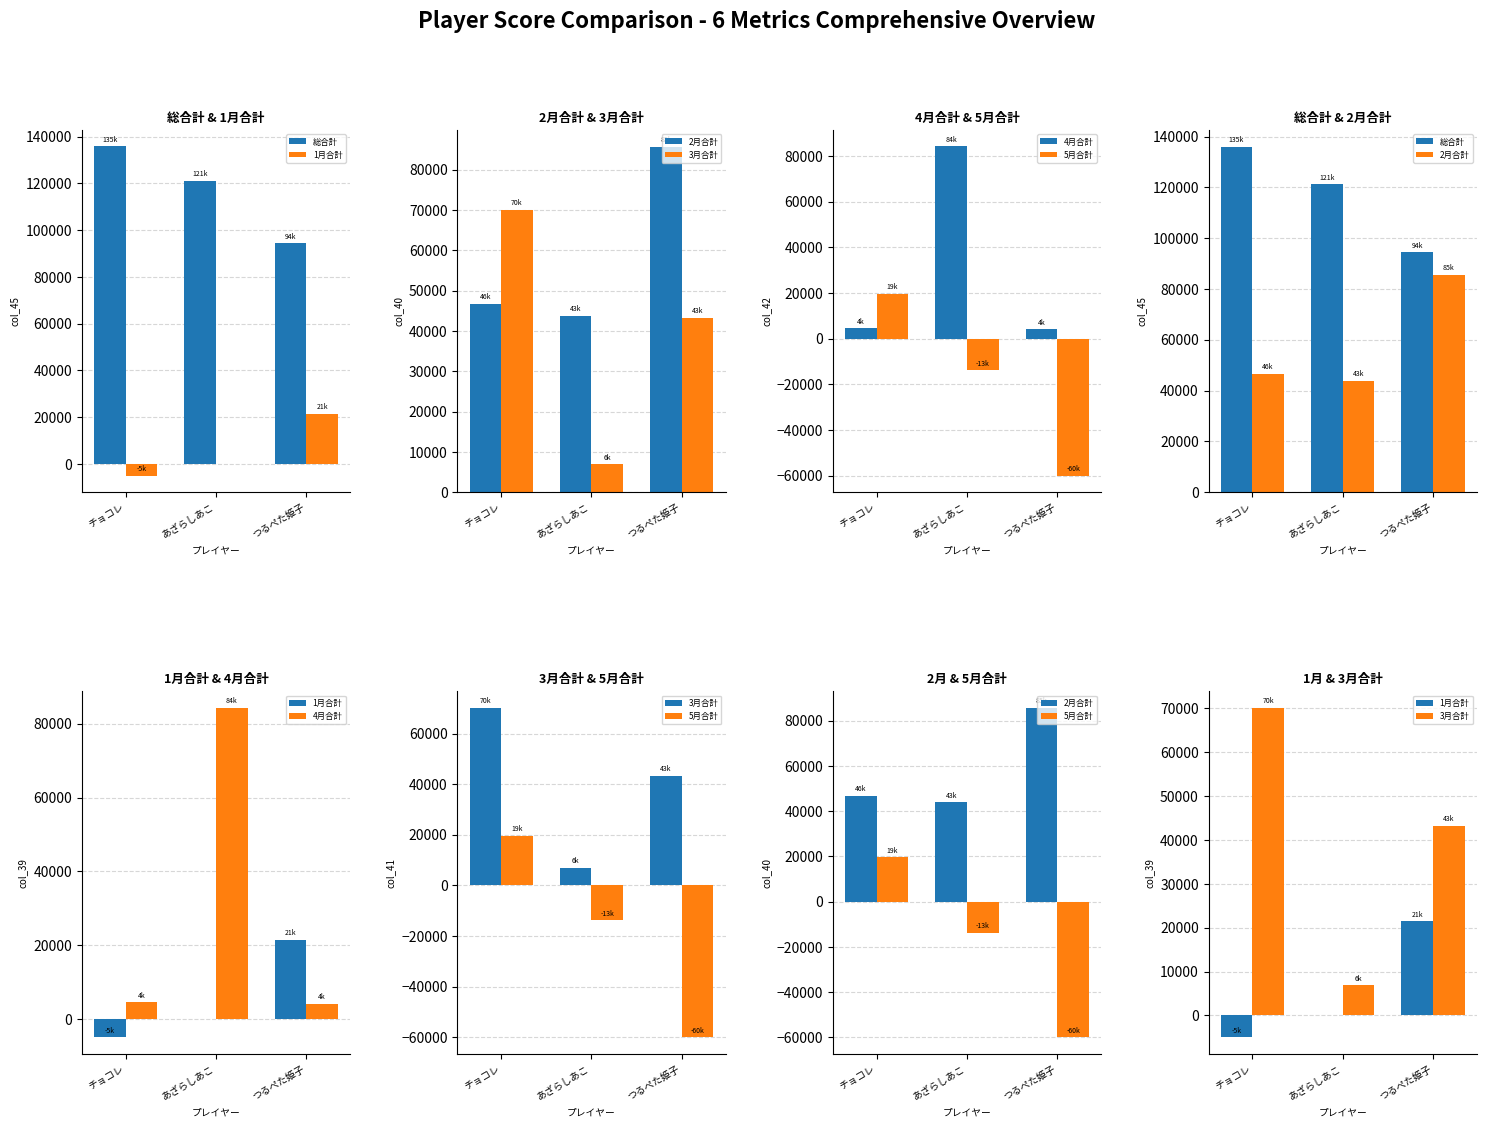

At which label does 1月合計 reach its peak?

つるぺた姫子